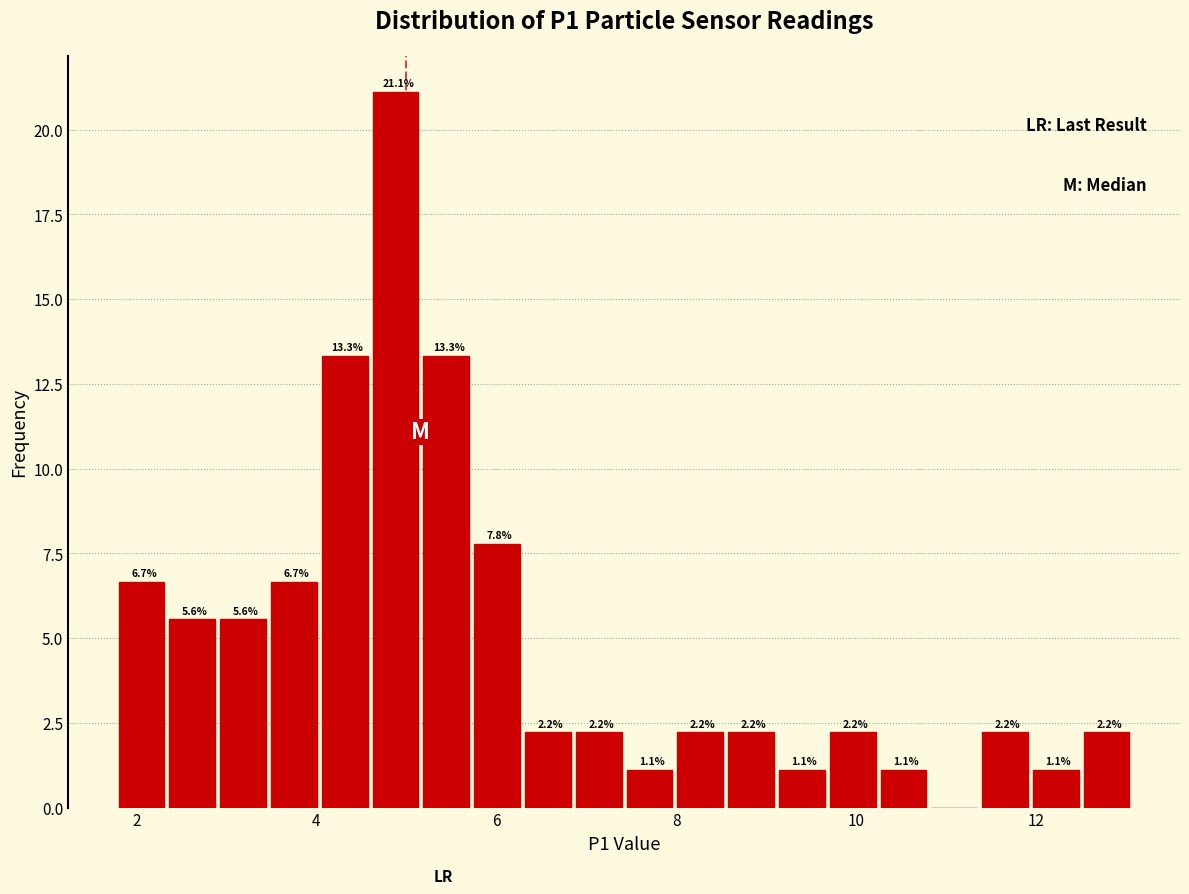

Around what value on the x-axis is the tallest bar? Give the approximate position of its centre, as read against the axis.

4.8